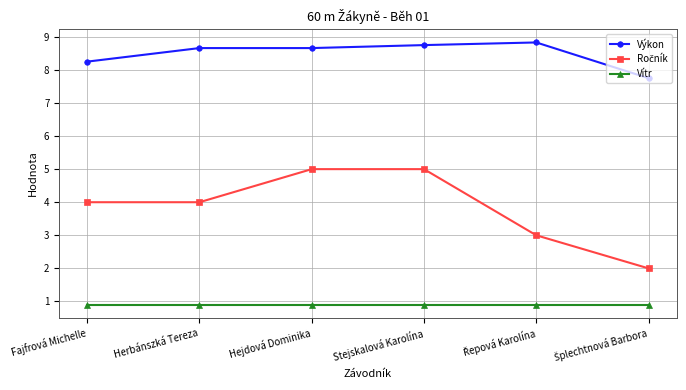

How many categories are shown in the chart?

6